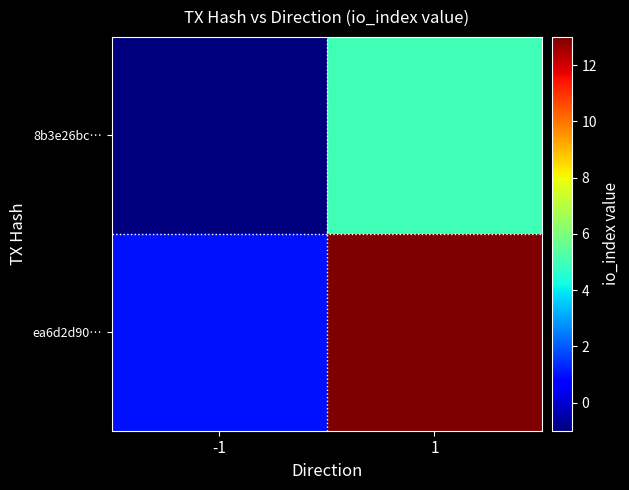

What is the spread (max minus min) of values at -1?

2